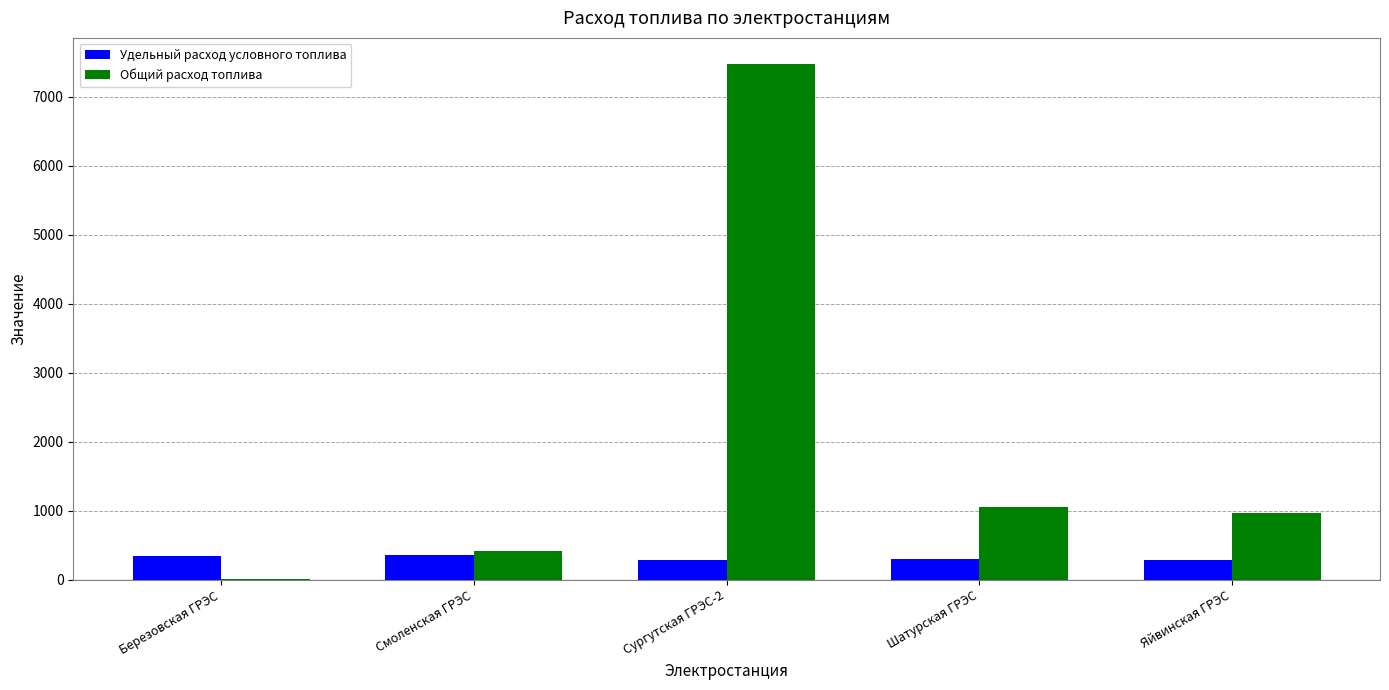

At which category is the sum across all series the highest?

Сургутская ГРЭС-2